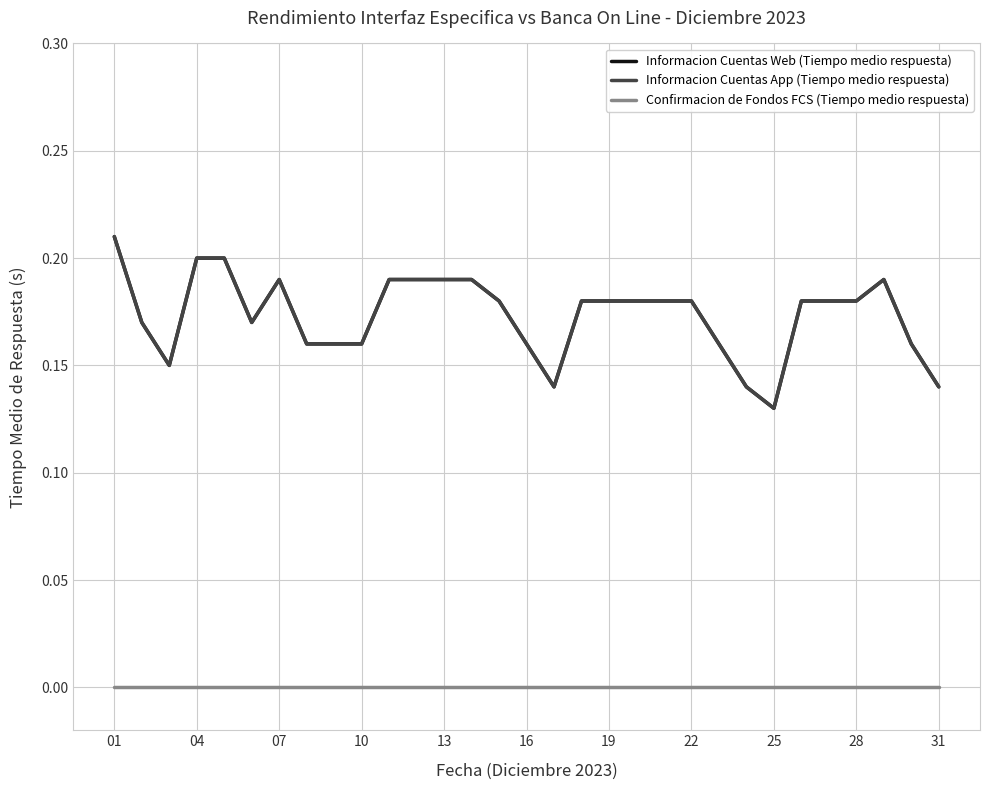

Rank the series by their maximum value, from lowest to highest.

Confirmacion de Fondos FCS (Tiempo medio respuesta), Informacion Cuentas Web (Tiempo medio respuesta), Informacion Cuentas App (Tiempo medio respuesta)